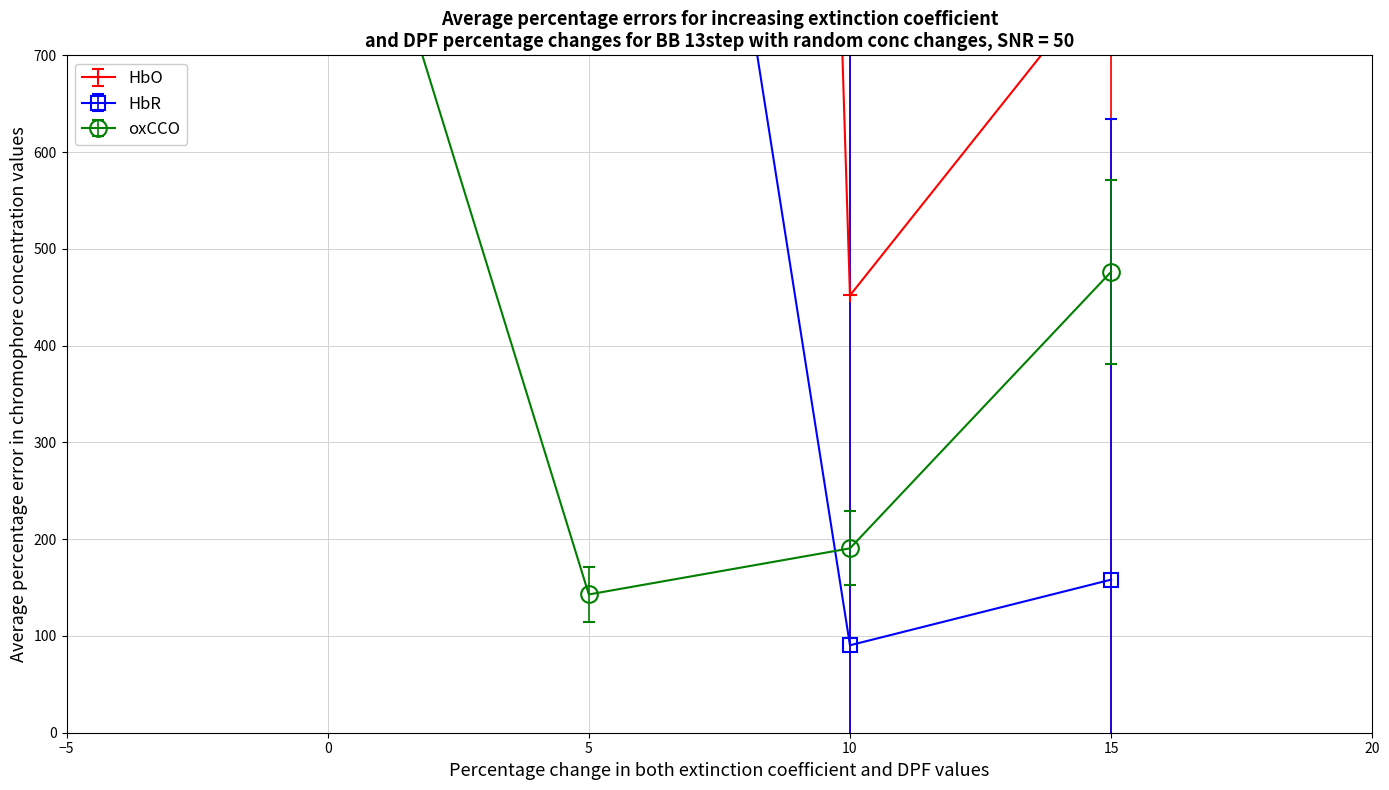

What is the sum of all oxCCO values?

1826.5